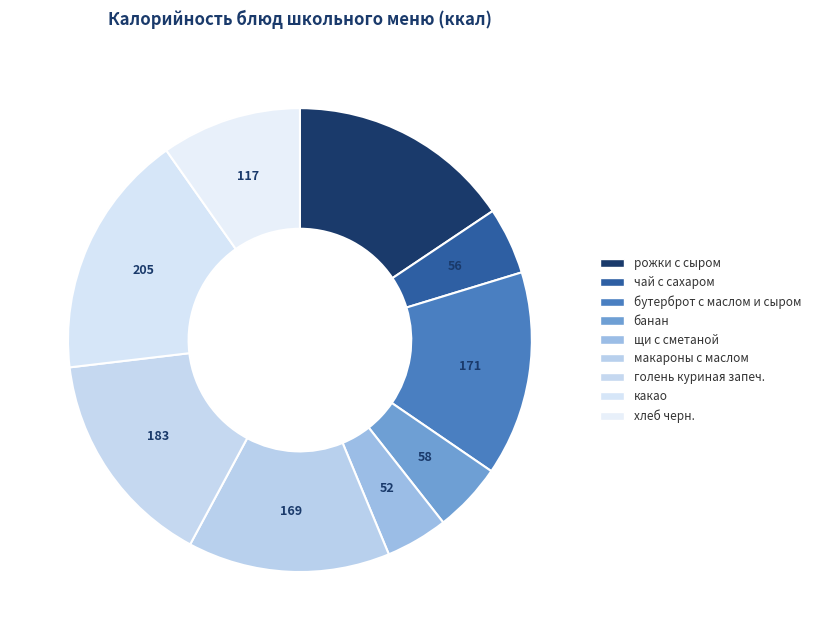

How many slices are in this pie chart?

9